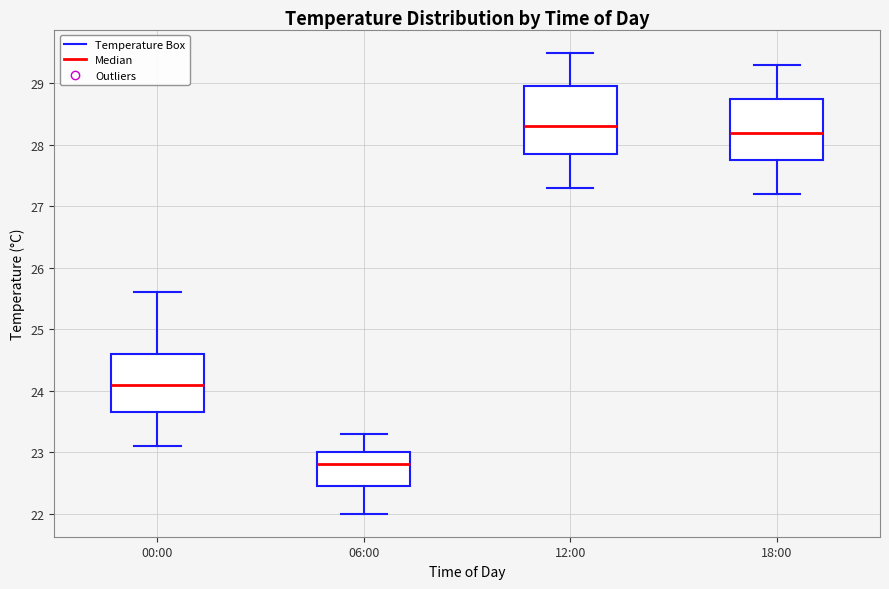

Which box has the highest median line?

12:00